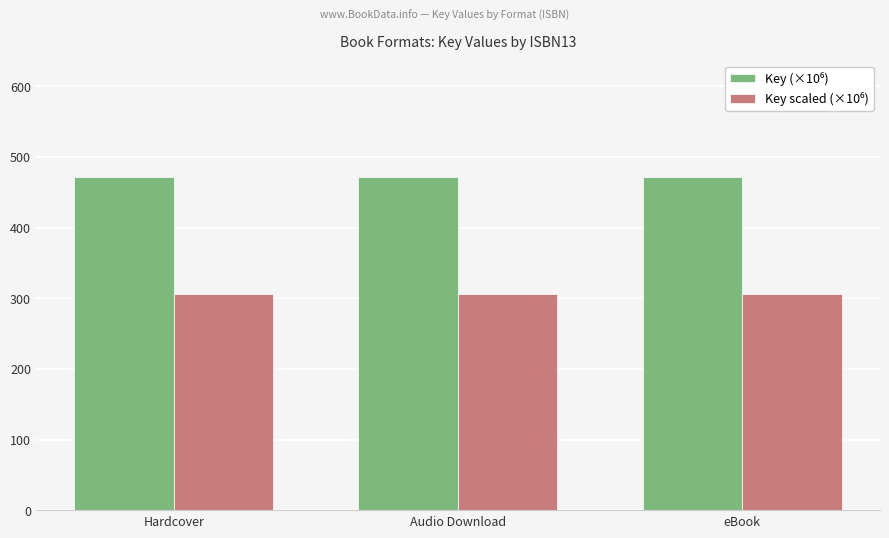

What is the total value across all series at Audio Download?

778.2